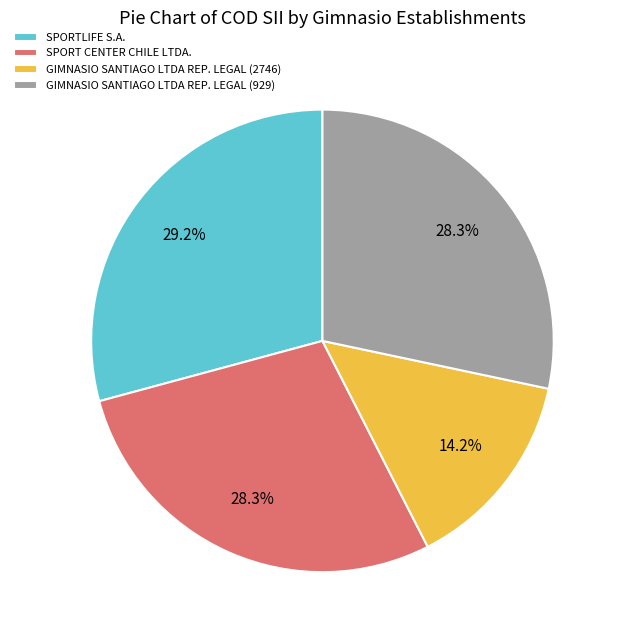

To the nearest percent, what is the difference between the SPORTLIFE S.A. and GIMNASIO SANTIAGO LTDA REP. LEGAL (2746) slice percentages?

15%